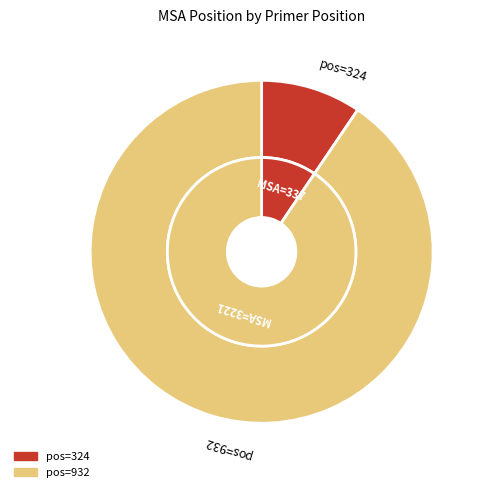

Which has a higher value, 932 or 324?

932